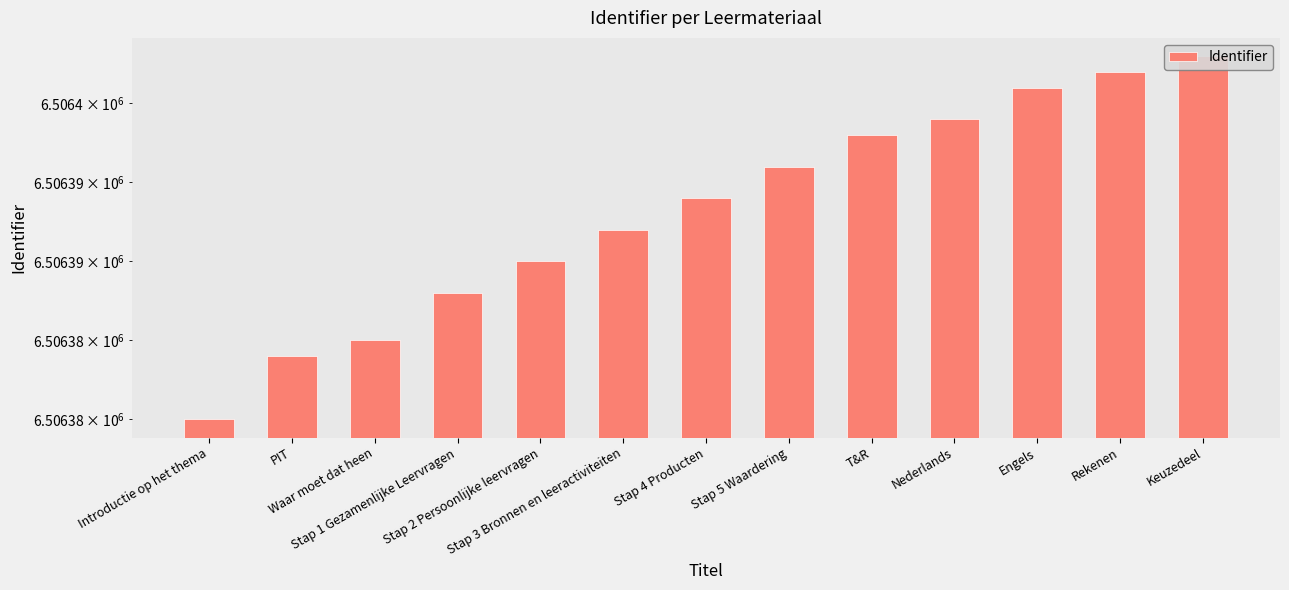

Reading left to right, transcribe all the data shown in this chart.

Introductie op het thema=6506380	PIT=6506384	Waar moet dat heen=6506385	Stap 1 Gezamenlijke Leervragen=6506388	Stap 2 Persoonlijke leervragen=6506390	Stap 3 Bronnen en leeractiviteiten=6506392	Stap 4 Producten=6506394	Stap 5 Waardering=6506396	T&R=6506398	Nederlands=6506399	Engels=6506401	Rekenen=6506402	Keuzedeel=6506403